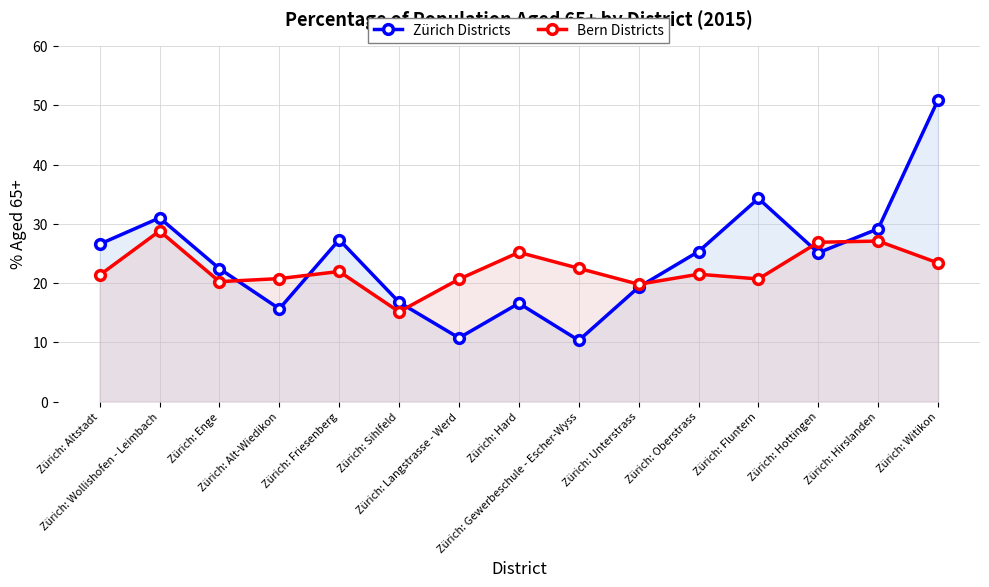

Reading left to right, what are all the values shown in this chart?

Zürich Districts: Zürich: Altstadt=26.6	Zürich: Wollishofen - Leimbach=31.0	Zürich: Enge=22.4	Zürich: Alt-Wiedikon=15.7	Zürich: Friesenberg=27.3	Zürich: Sihlfeld=16.8	Zürich: Langstrasse - Werd=10.7	Zürich: Hard=16.6	Zürich: Gewerbeschule - Escher-Wyss=10.3	Zürich: Unterstrass=19.3	Zürich: Oberstrass=25.3	Zürich: Fluntern=34.3	Zürich: Hottingen=25.1	Zürich: Hirslanden=29.2	Zürich: Witikon=51.0
Bern Districts: Zürich: Altstadt=21.4	Zürich: Wollishofen - Leimbach=28.8	Zürich: Enge=20.2	Zürich: Alt-Wiedikon=20.8	Zürich: Friesenberg=22.0	Zürich: Sihlfeld=15.2	Zürich: Langstrasse - Werd=20.7	Zürich: Hard=25.2	Zürich: Gewerbeschule - Escher-Wyss=22.5	Zürich: Unterstrass=19.8	Zürich: Oberstrass=21.5	Zürich: Fluntern=20.7	Zürich: Hottingen=26.9	Zürich: Hirslanden=27.1	Zürich: Witikon=23.4